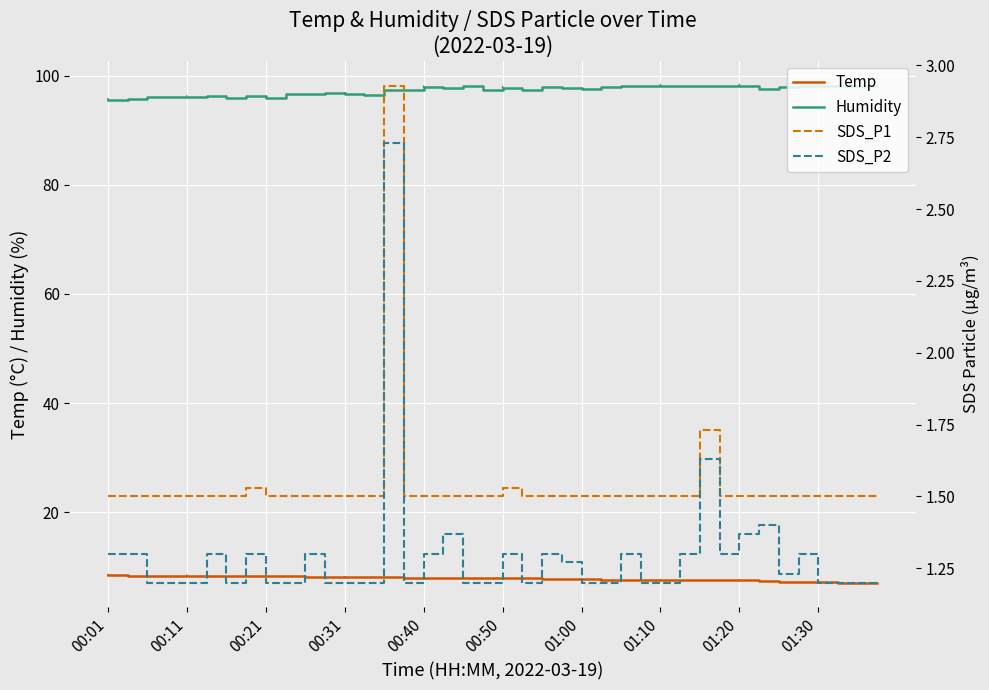

What is the average value of the SDS_P2 series?

1.3